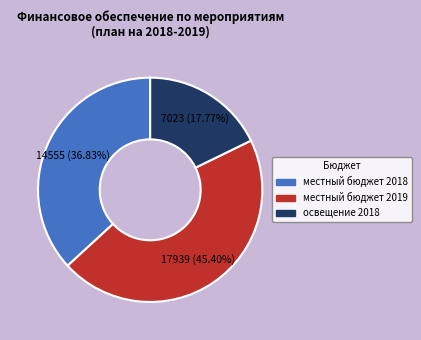

How many segments does this pie chart have?

3